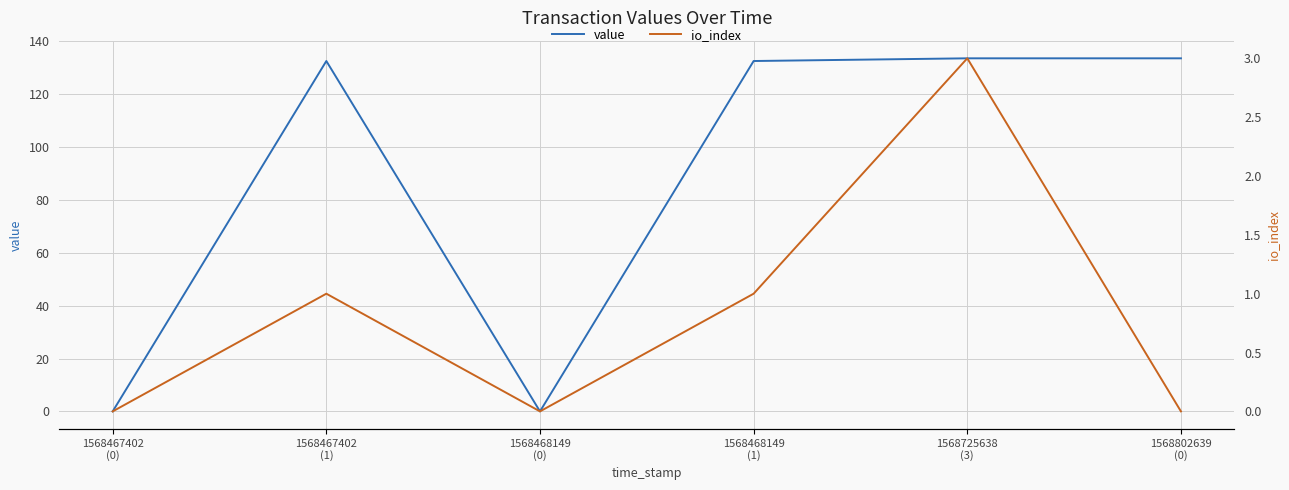

At which label does value reach its minimum?

1568467402
(0)